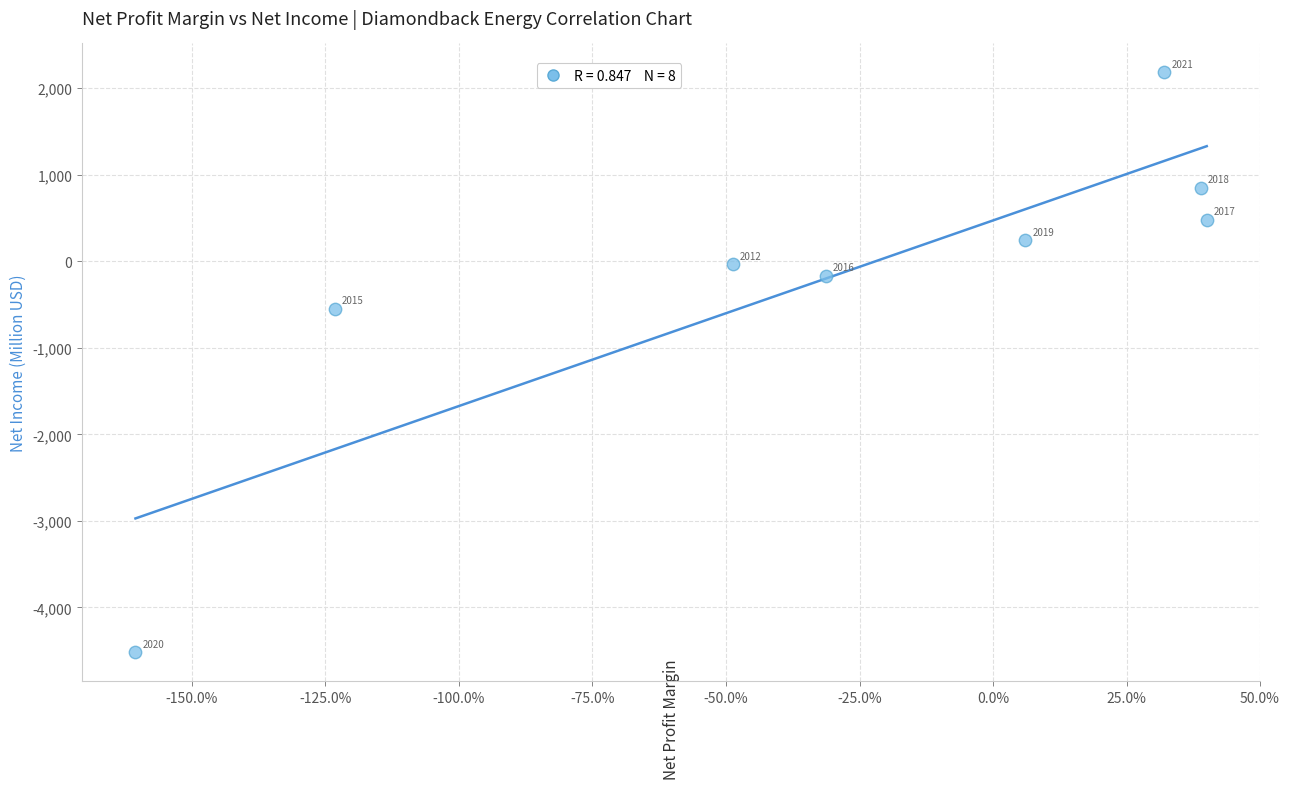

What Y value in the scatter plot is closest to -1167?

-551